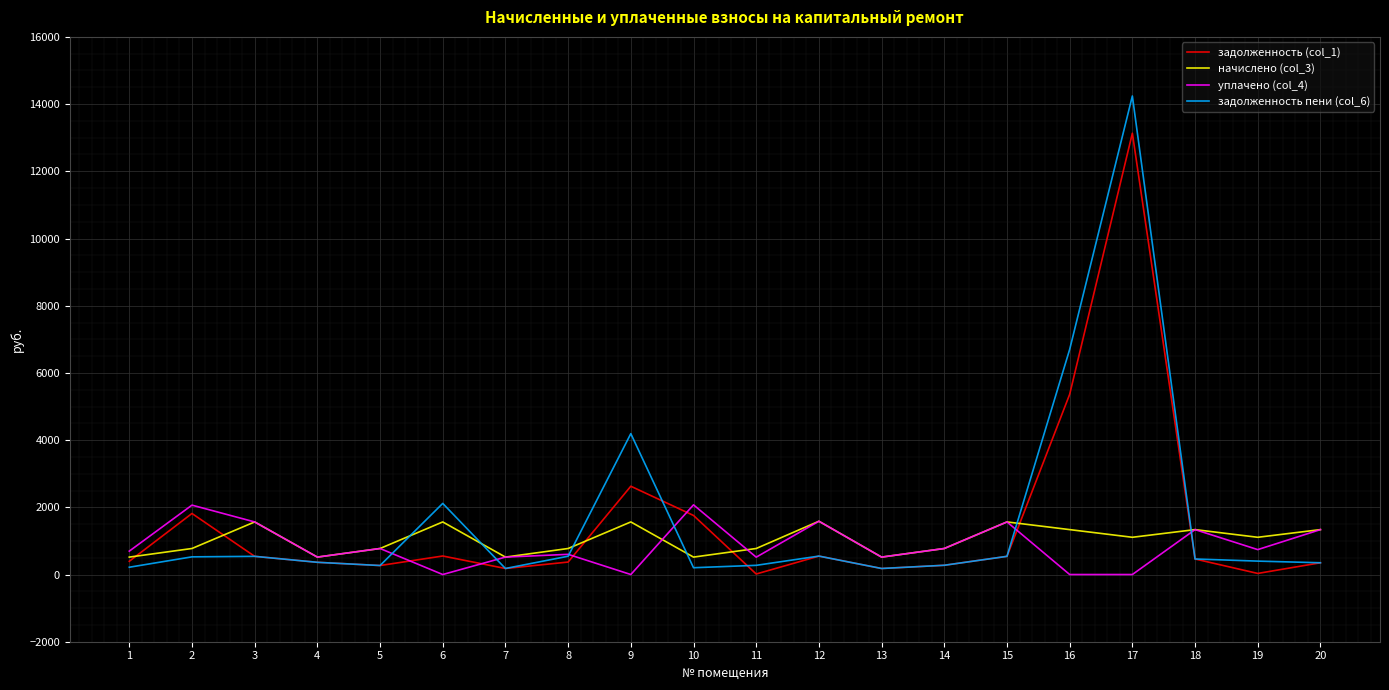

Between which two adjacent categories do начислено (col_3) and задолженность пени (col_6) first intersect?

5 and 6